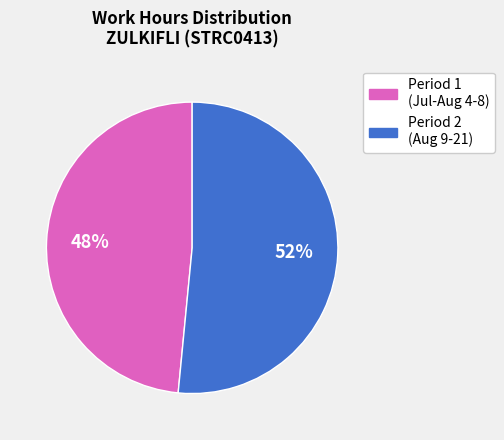

To the nearest percent, what is the average slice percentage?

50%